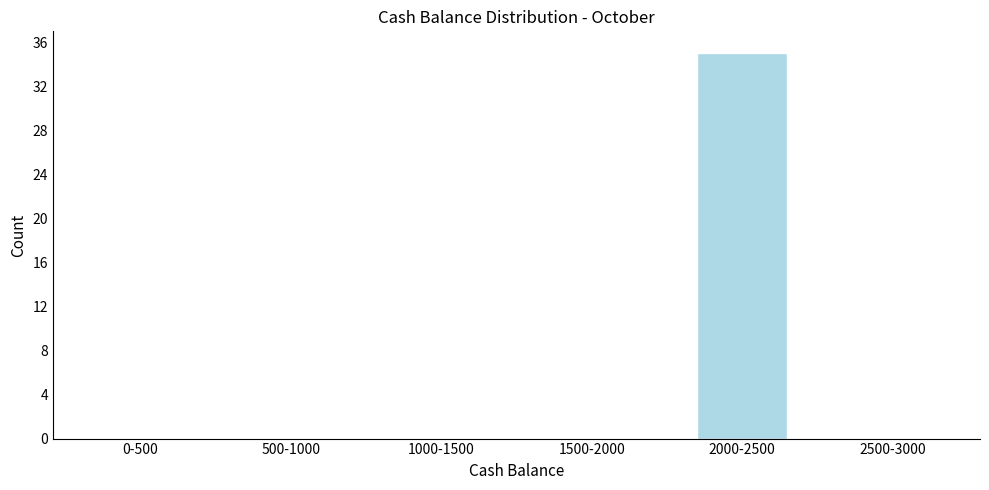

Reading left to right, list all the values displayed in this chart.

0-500=0	500-1000=0	1000-1500=0	1500-2000=0	2000-2500=35	2500-3000=0